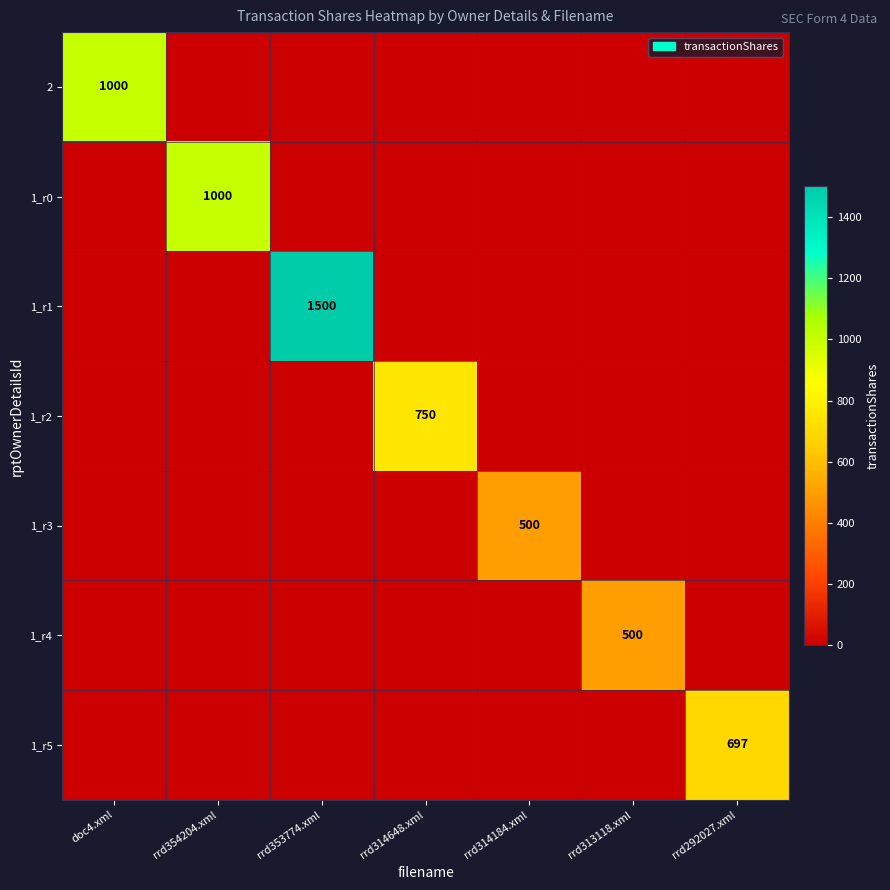

List the series in order of their peak value, lowest first.

1_r3, 1_r4, 1_r5, 1_r2, 2, 1_r0, 1_r1